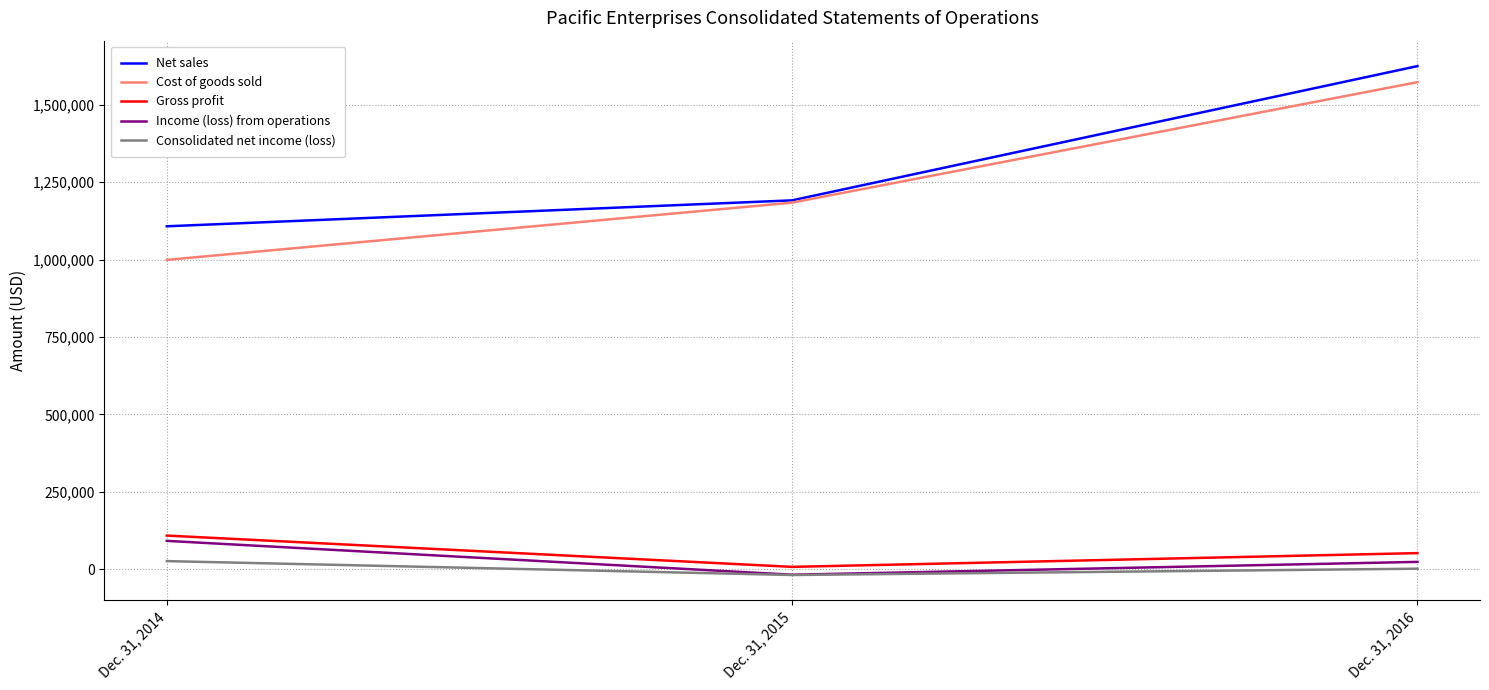

Count the Net sales values in the range 1107412 to 1624758.

3